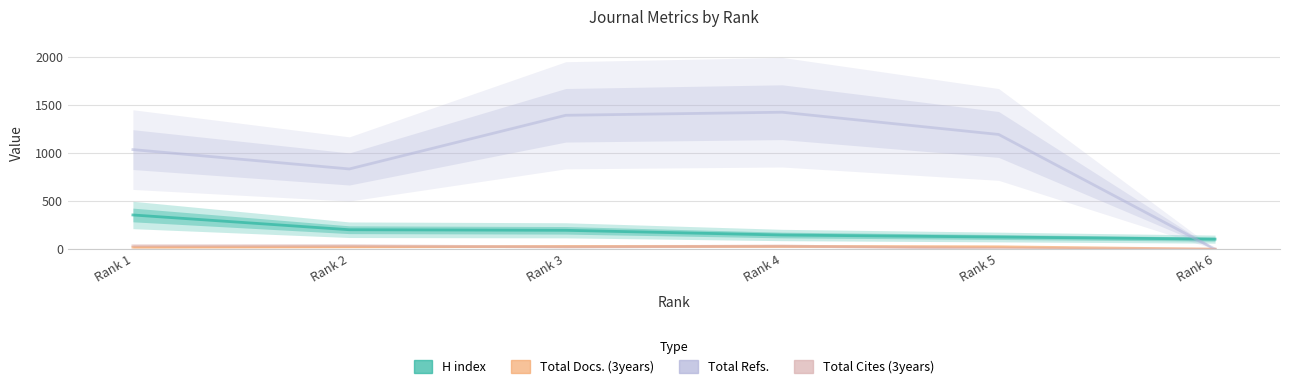

Where do Total Refs. and H index first cross each other?

Rank 5 and Rank 6